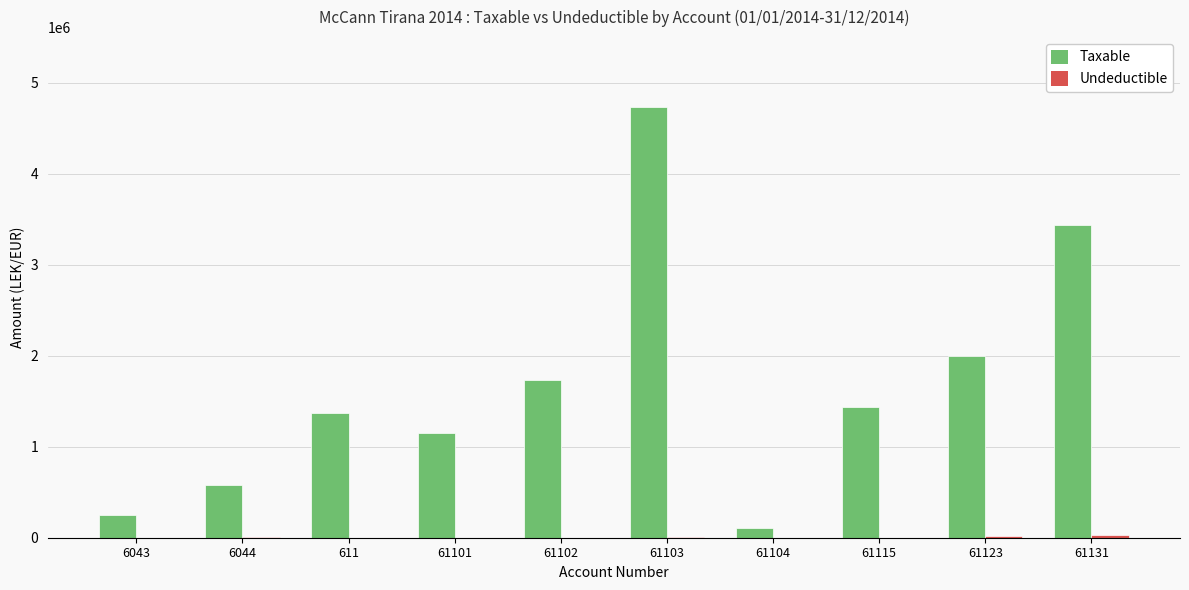

How many values in the Taxable series exceed 1433753?

5